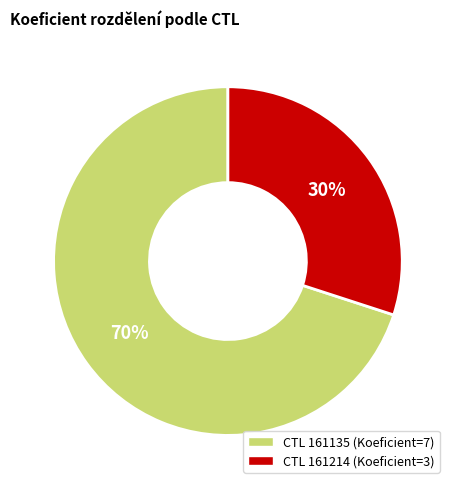

Is there any slice that represents more than half of the pie?

Yes